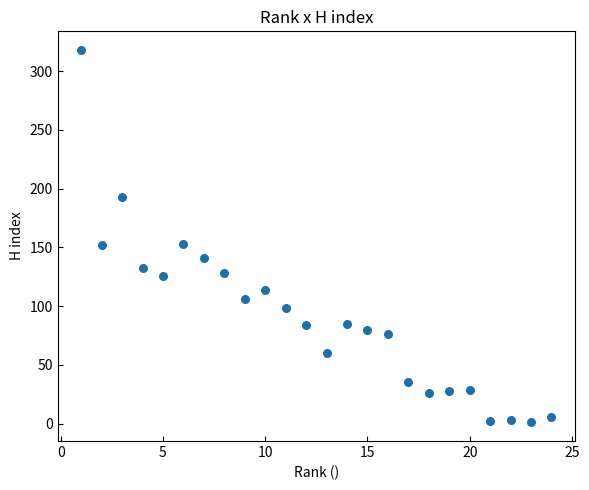

What is the range of X values (max minus min)?

23